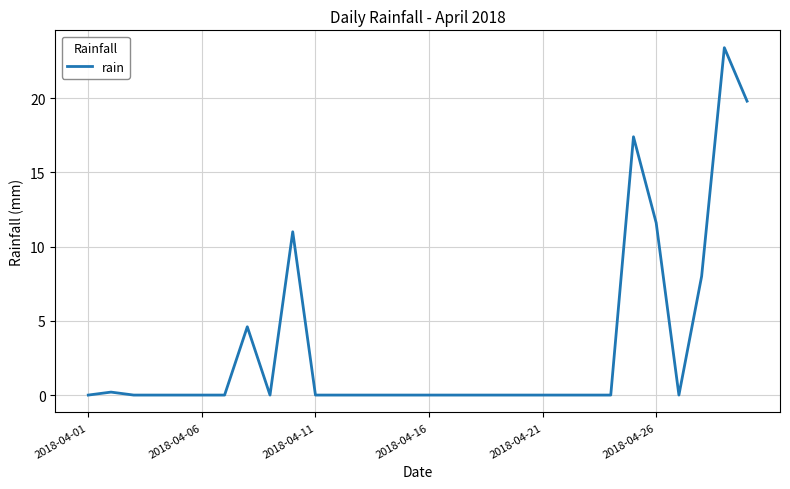

What is the greatest value displayed?

23.4